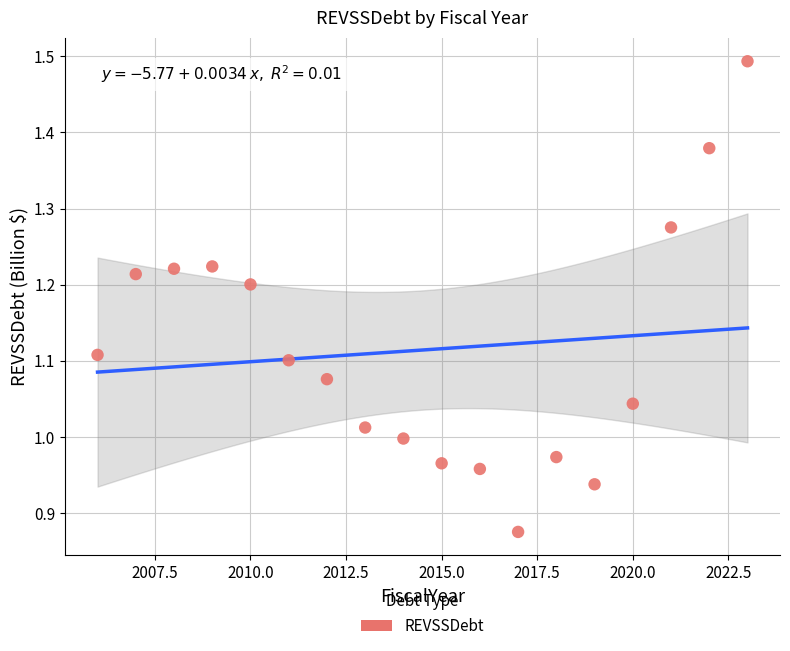

What is the range of Y values (max minus min)?

0.6